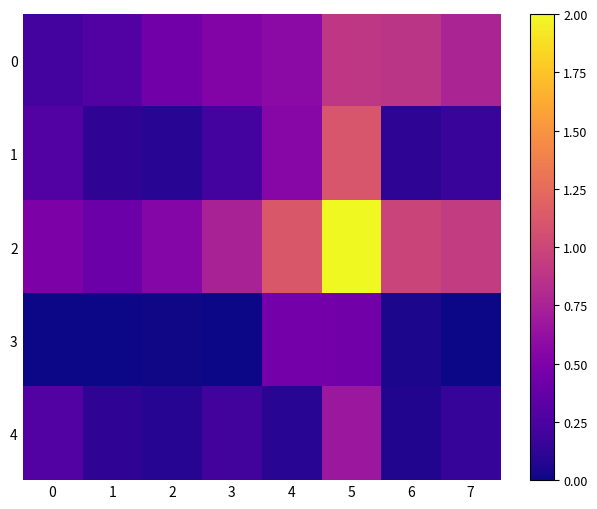

What is the spread (max minus min) of values at 4?

1.0